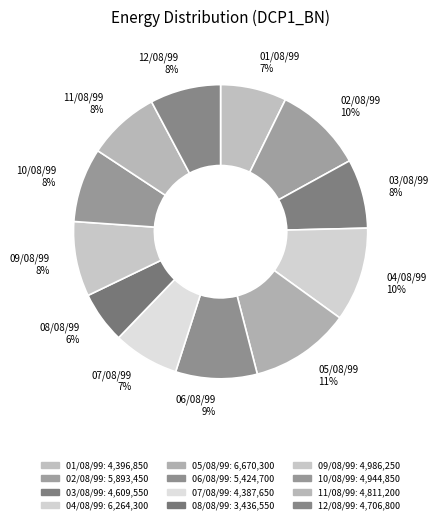

What is the largest slice in the pie chart?

05/08/99